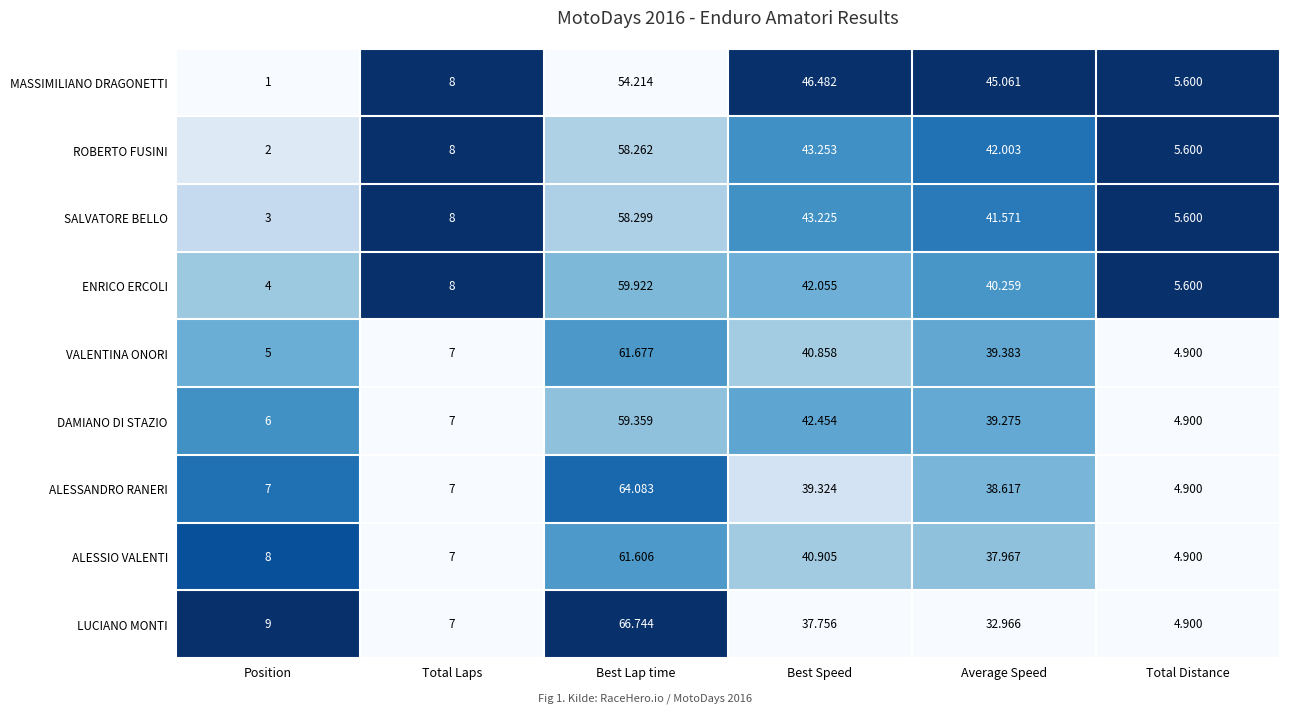

Which series has the largest range (max minus min)?

LUCIANO MONTI